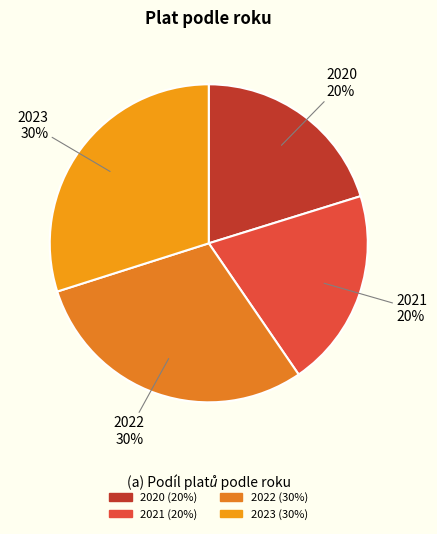

Which has a higher value, 2023 or 2021?

2023